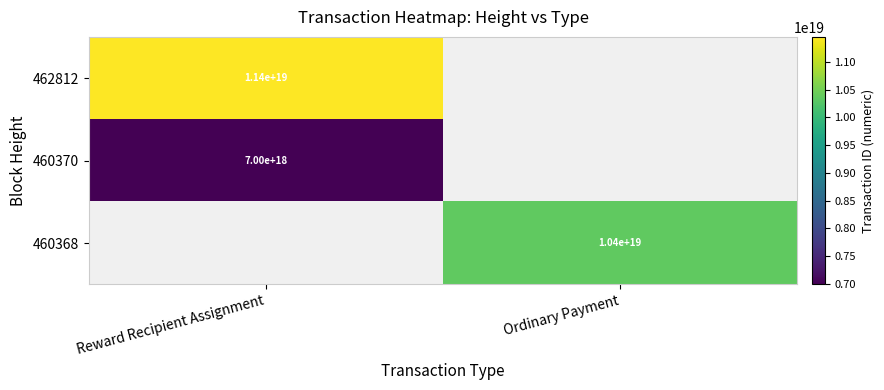

The 460370 series shows 9648371186109587456 at Reward Recipient Assignment. True or false?

False